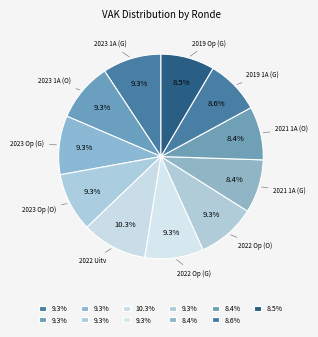

How many segments does this pie chart have?

11